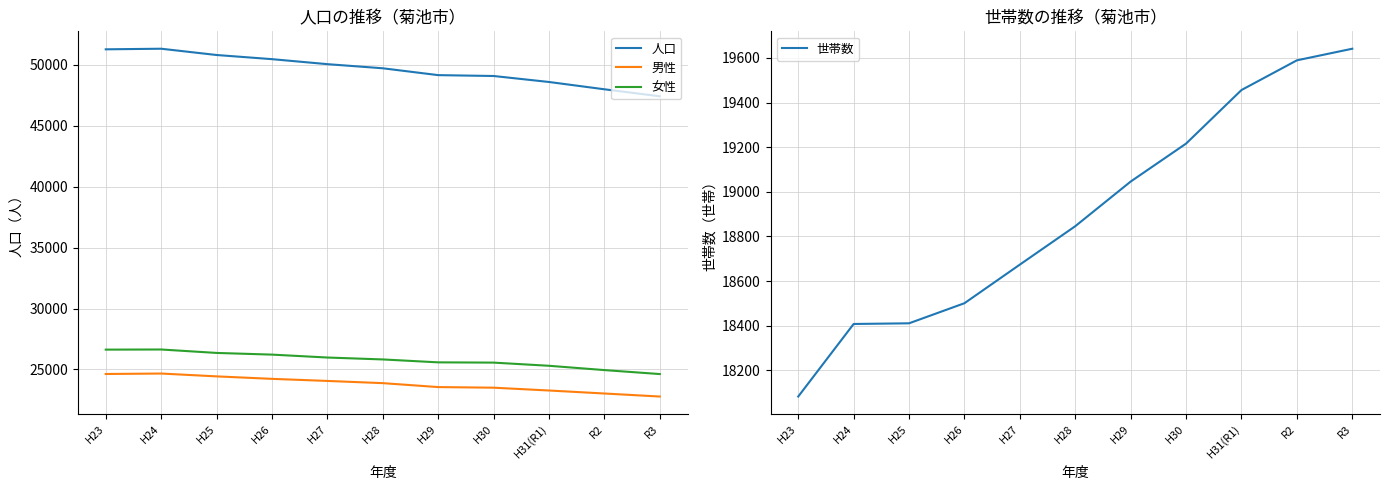

What position from the left is R2?

10